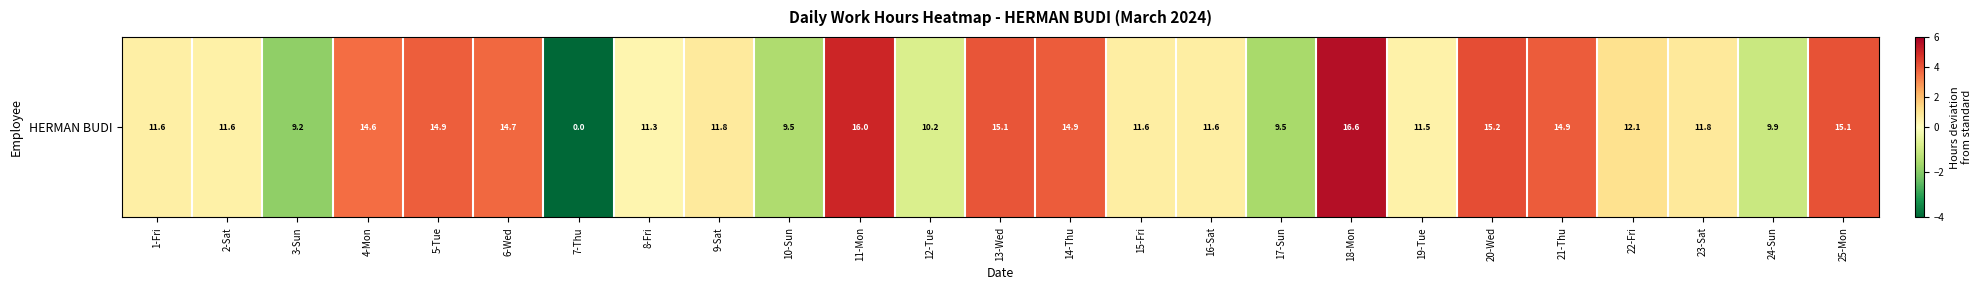

Reading left to right, list all the values displayed in this chart.

1-Fri=0.6	2-Sat=0.6	3-Sun=-1.8	4-Mon=3.6	5-Tue=3.9	6-Wed=3.7	7-Thu=-11.0	8-Fri=0.3	9-Sat=0.8	10-Sun=-1.5	11-Mon=5.0	12-Tue=-0.8	13-Wed=4.1	14-Thu=3.9	15-Fri=0.6	16-Sat=0.6	17-Sun=-1.5	18-Mon=5.6	19-Tue=0.5	20-Wed=4.2	21-Thu=3.9	22-Fri=1.1	23-Sat=0.8	24-Sun=-1.1	25-Mon=4.1